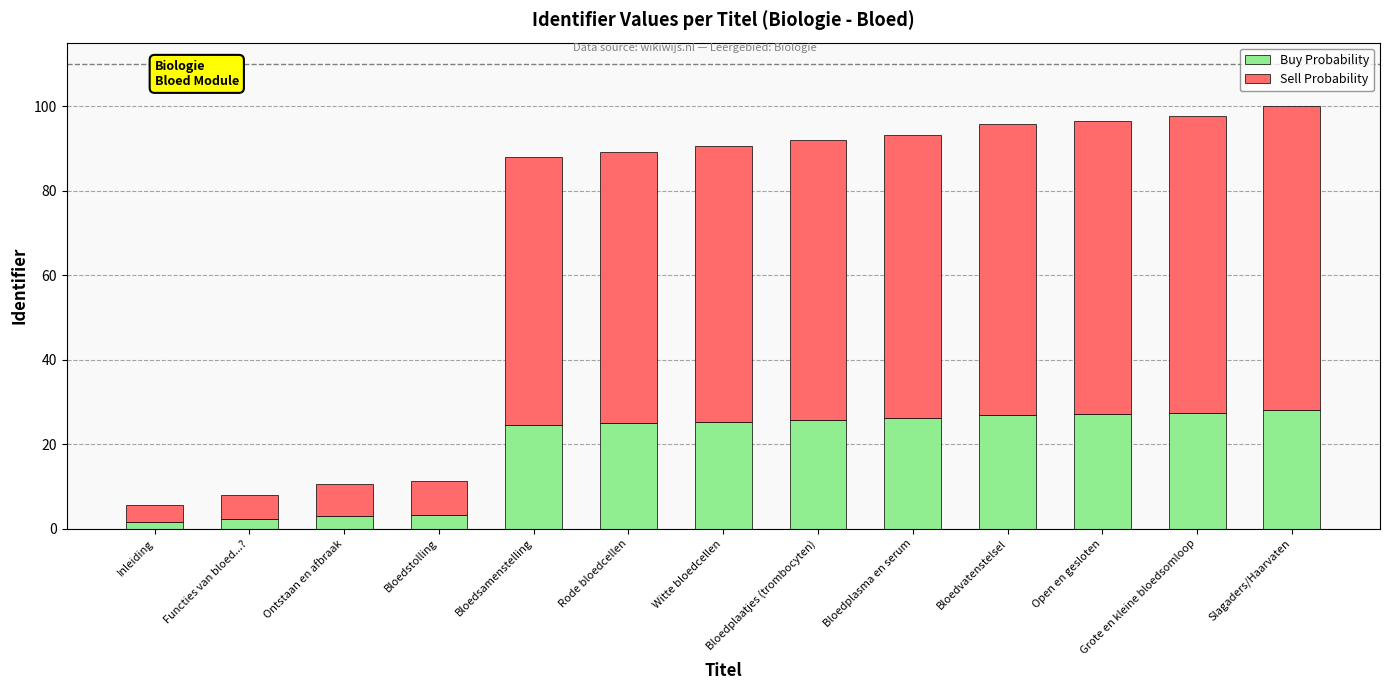

What is the difference between the maximum and second lowest values in the Buy Probability series?

25.7